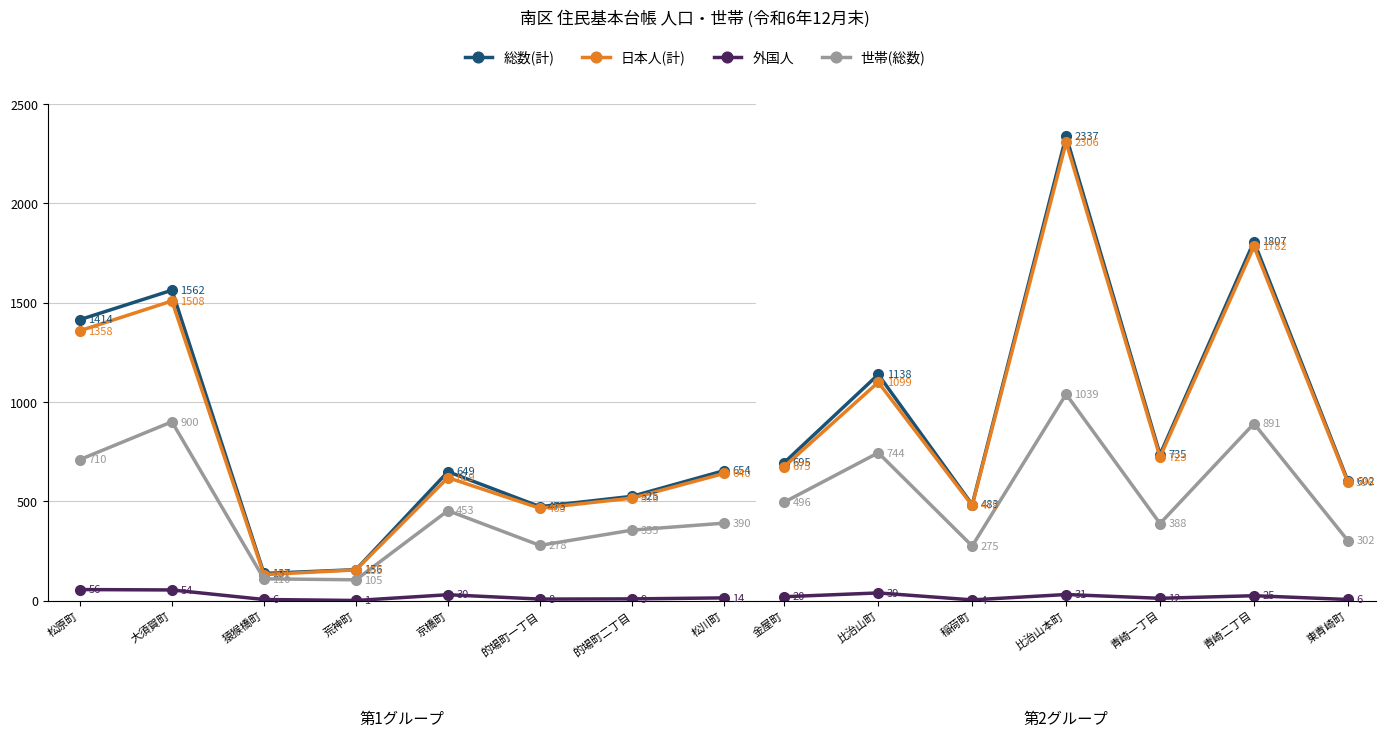

At 比治山本町, list the series in order from largest to smallest.

総数(計), 日本人(計), 世帯(総数), 外国人